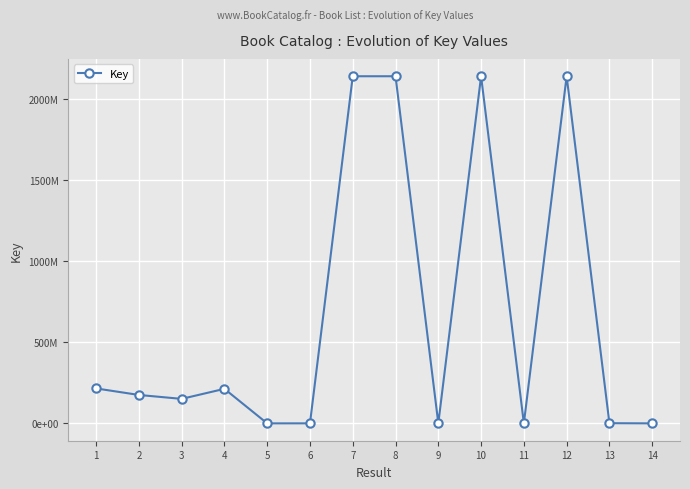

Is this an area chart (filled region under the line)?

No